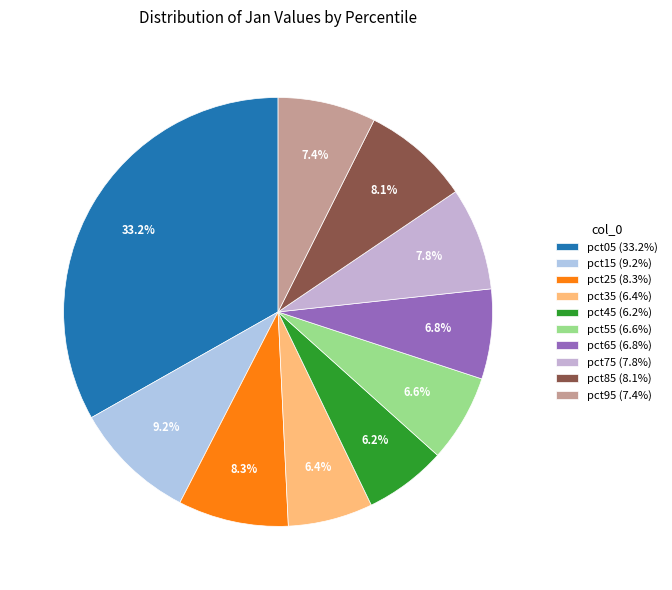

To the nearest percent, what percentage of the pie is pct25?

8%